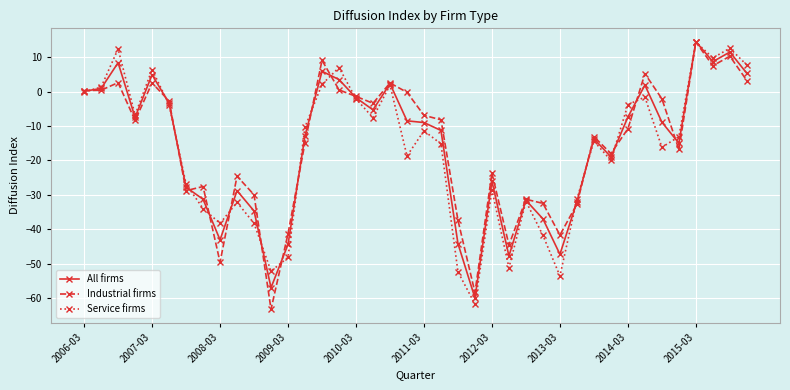

True or false: Service firms has more than 0 points higher than both neighbors.

True